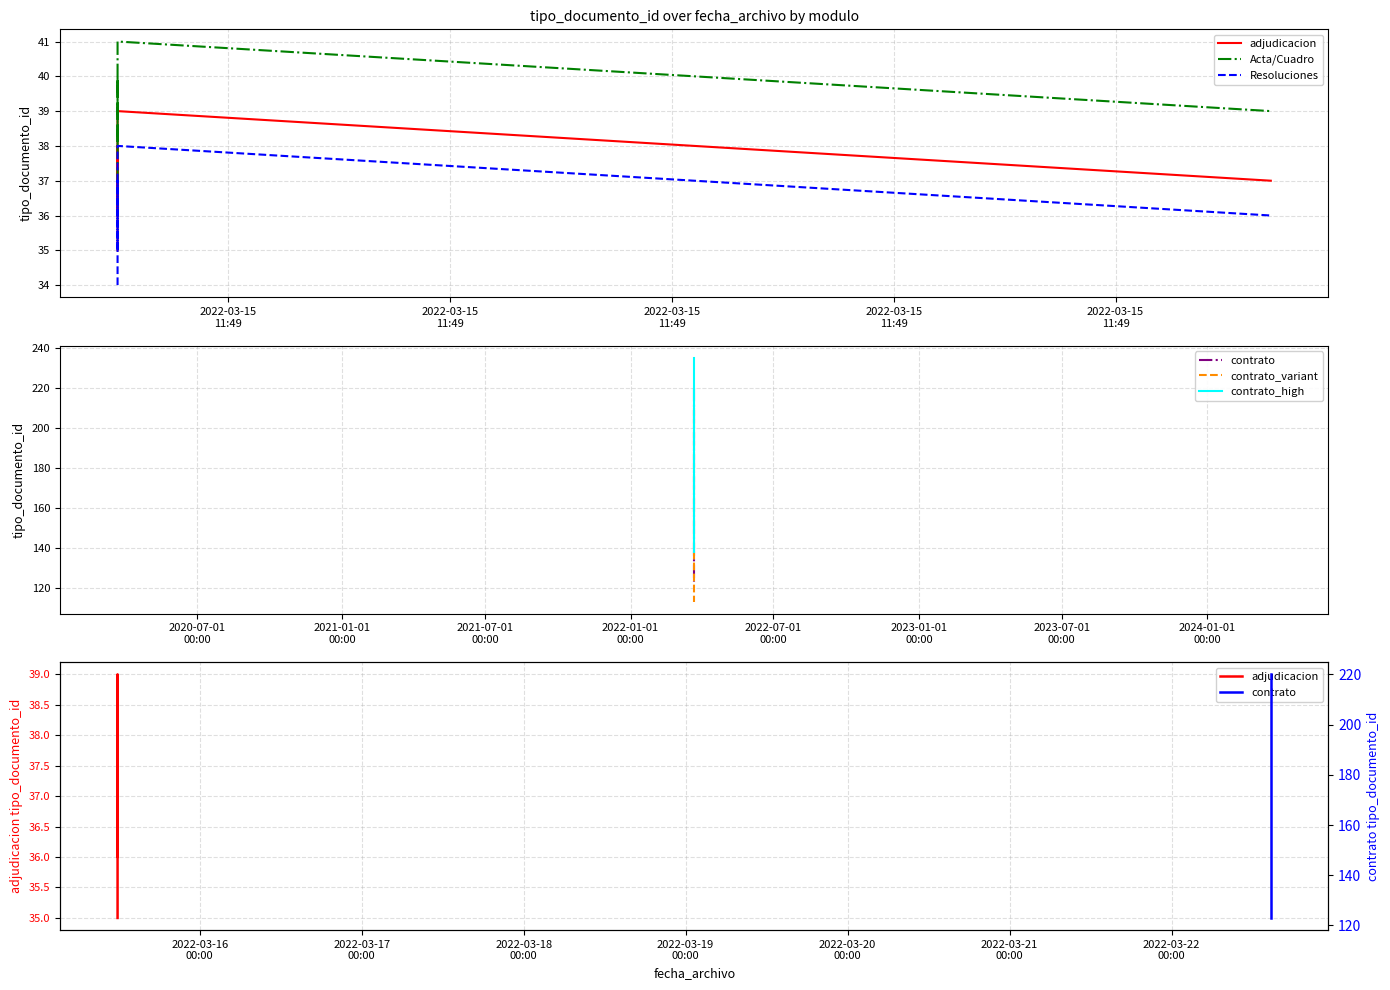

Where does the data first go above 37?

2022-03-15
11:49